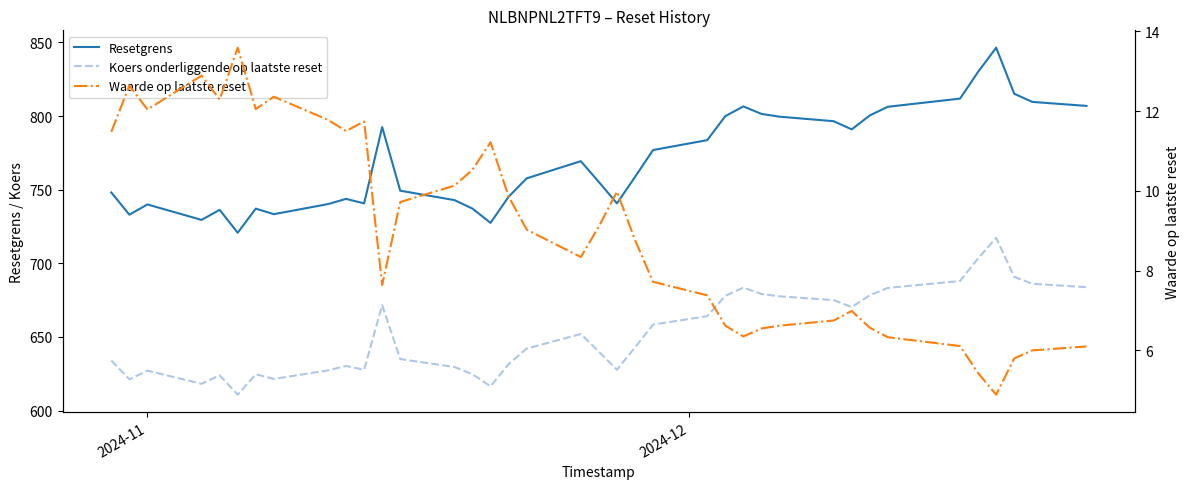

True or false: Resetgrens has a value of 414.0 at 29.

False